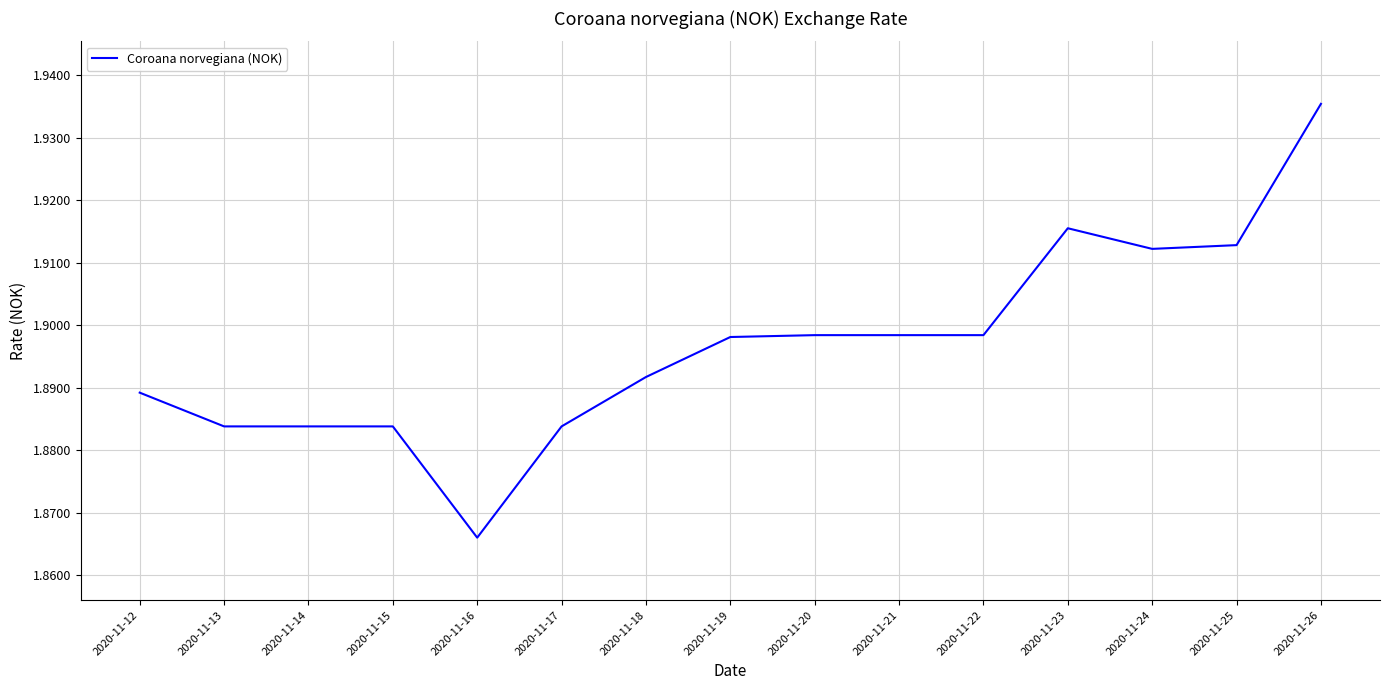

Which label corresponds to the largest value in the chart?

2020-11-26